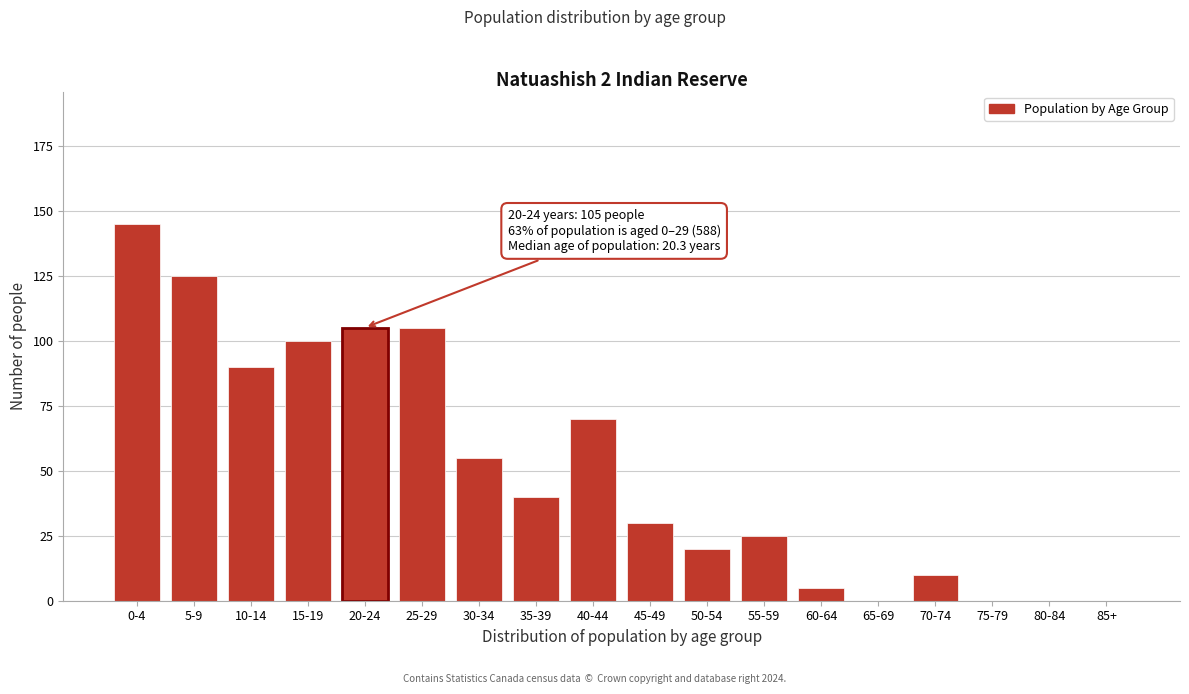

Reading right to left, list all the values displayed in this chart.

85+=0	80-84=0	75-79=0	70-74=10	65-69=0	60-64=5	55-59=25	50-54=20	45-49=30	40-44=70	35-39=40	30-34=55	25-29=105	20-24=105	15-19=100	10-14=90	5-9=125	0-4=145